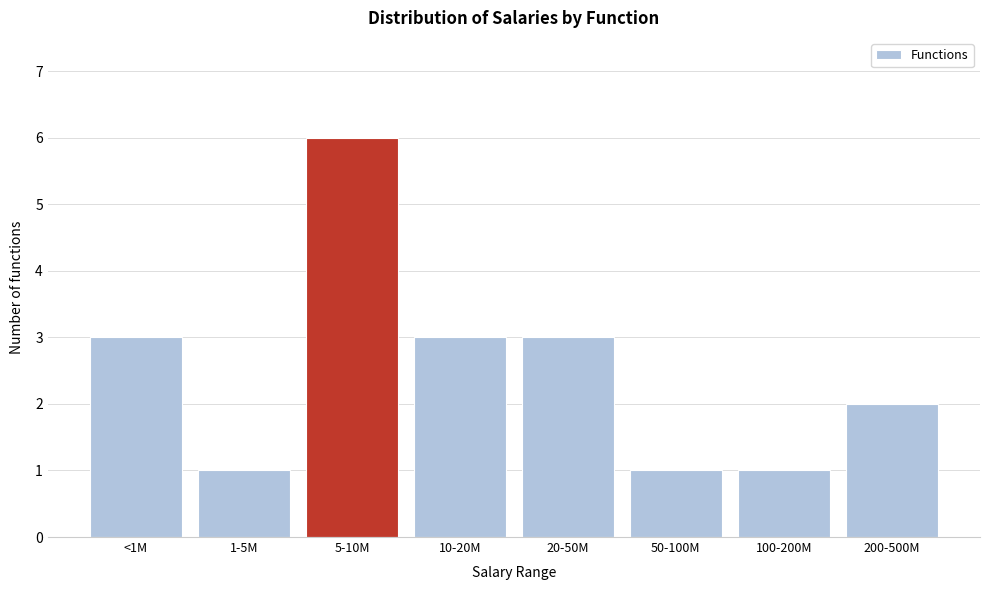

Reading left to right, list all the values displayed in this chart.

3	1	6	3	3	1	1	2